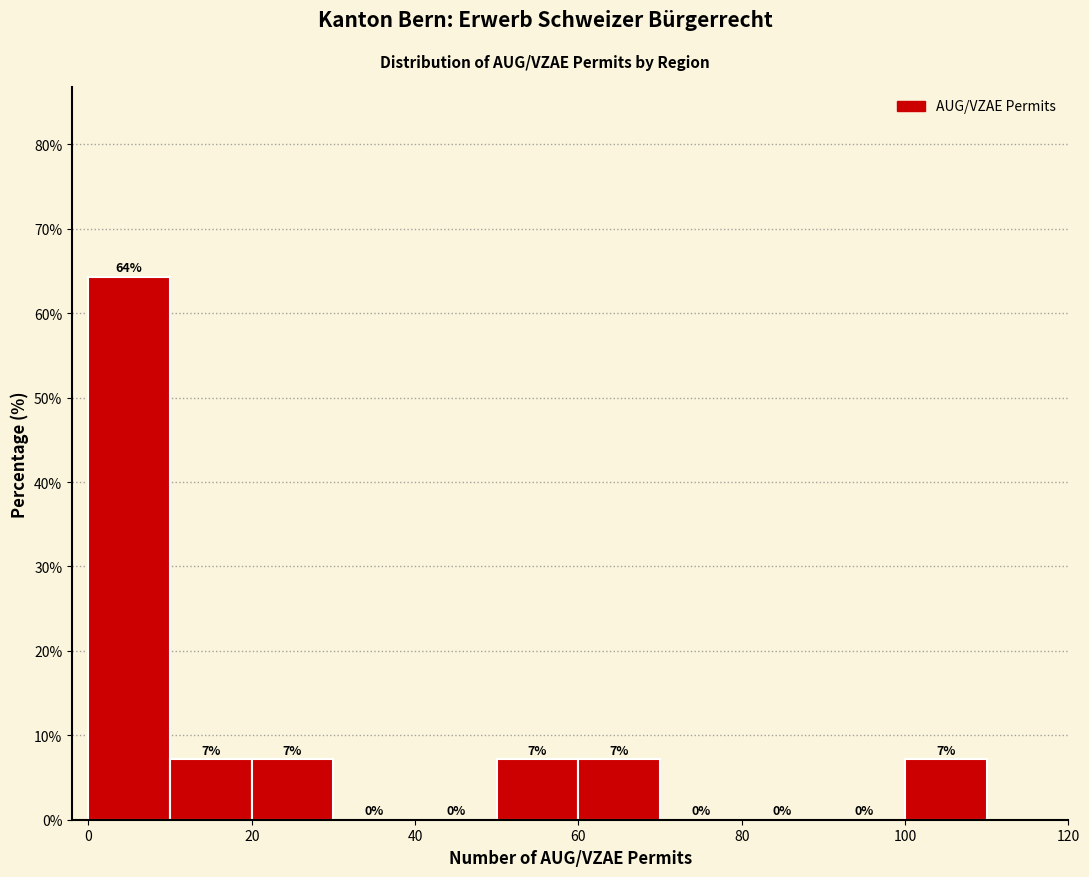

Which range on the x-axis has the tallest bar?

0 to 10